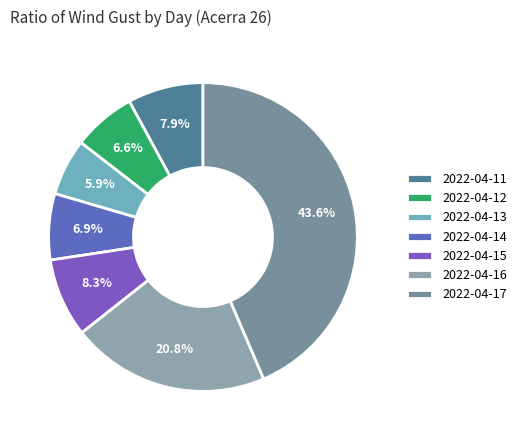

To the nearest percent, what is the combined percentage of 2022-04-15 and 2022-04-12?

15%